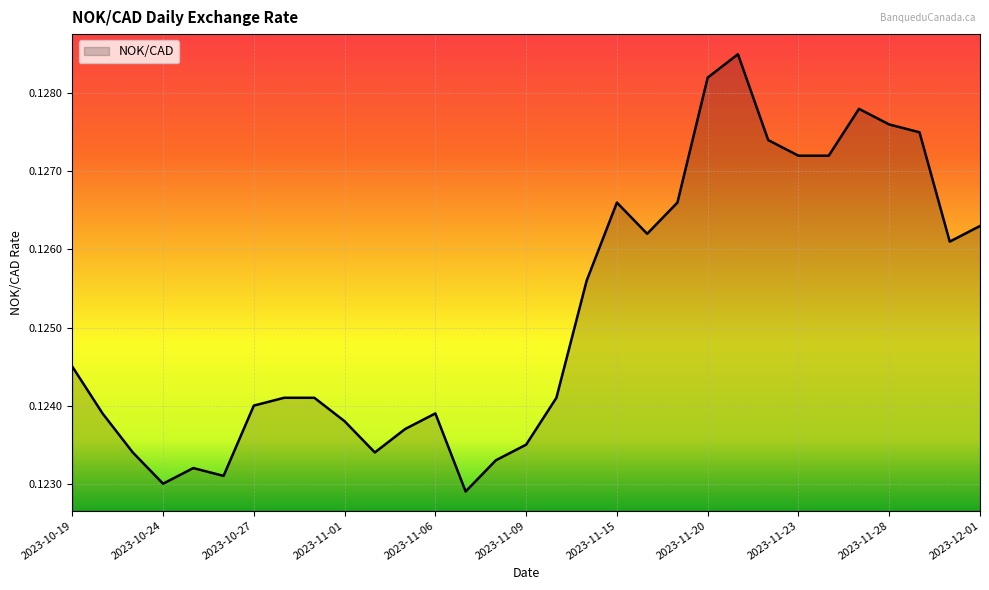

How many points are lower than both their immediate neighbors (excluding endpoints)?

6